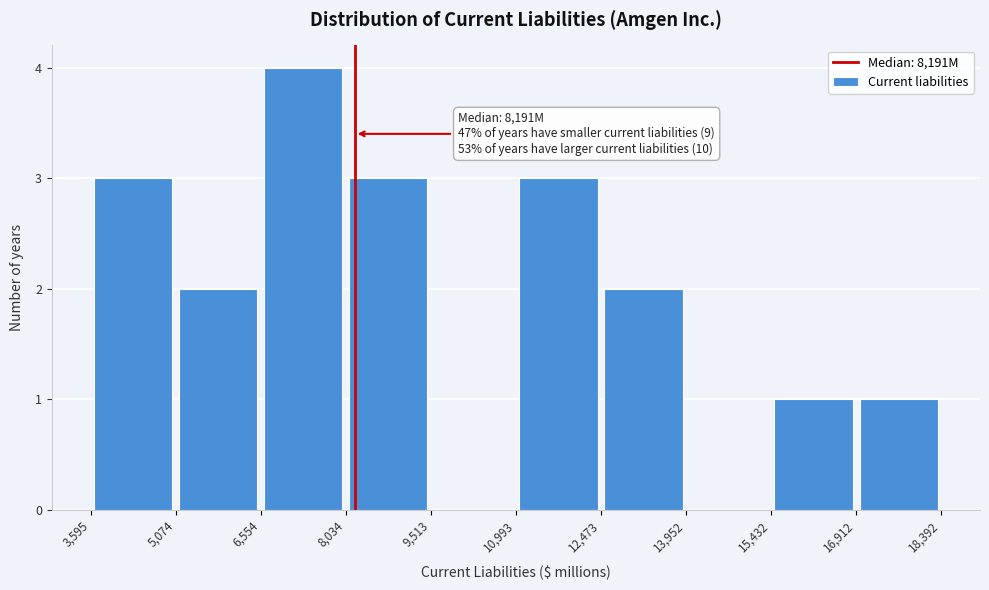

Over which range of the x-axis is the bar tallest?

6,554 to 8,034